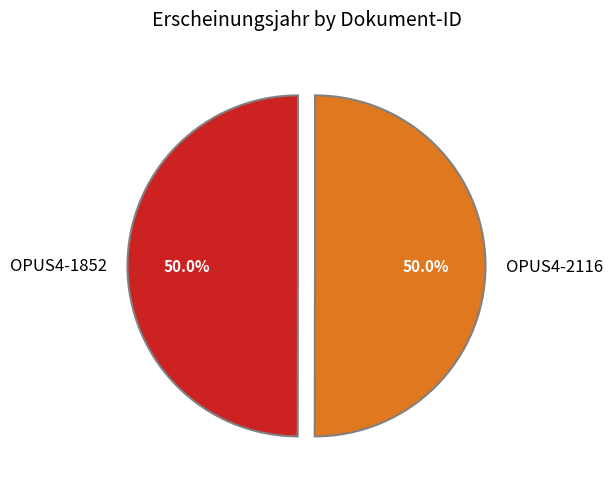

Combined, do OPUS4-1852 and OPUS4-2116 account for over 50%?

Yes